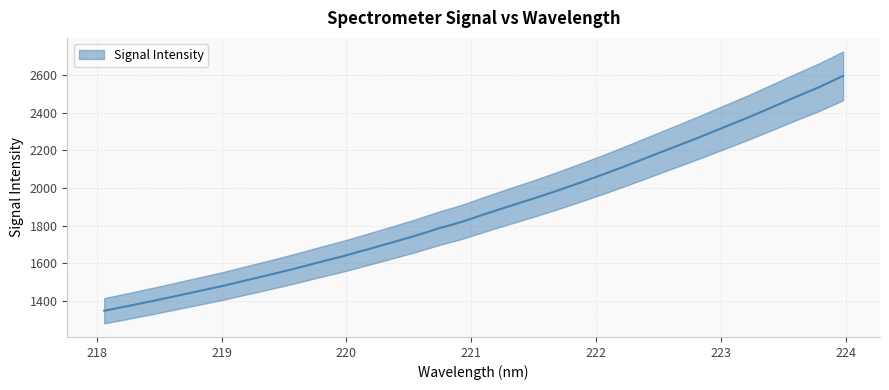

The value at 28 is 1080.7. True or false?

False